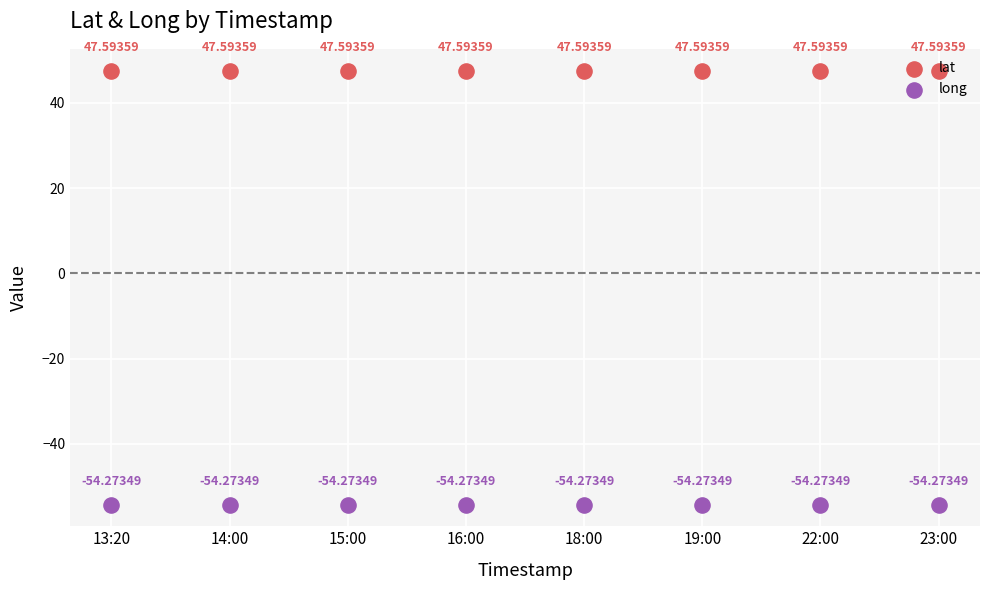

Is the value of lat at 16:00 greater than the value of long at 18:00?

Yes